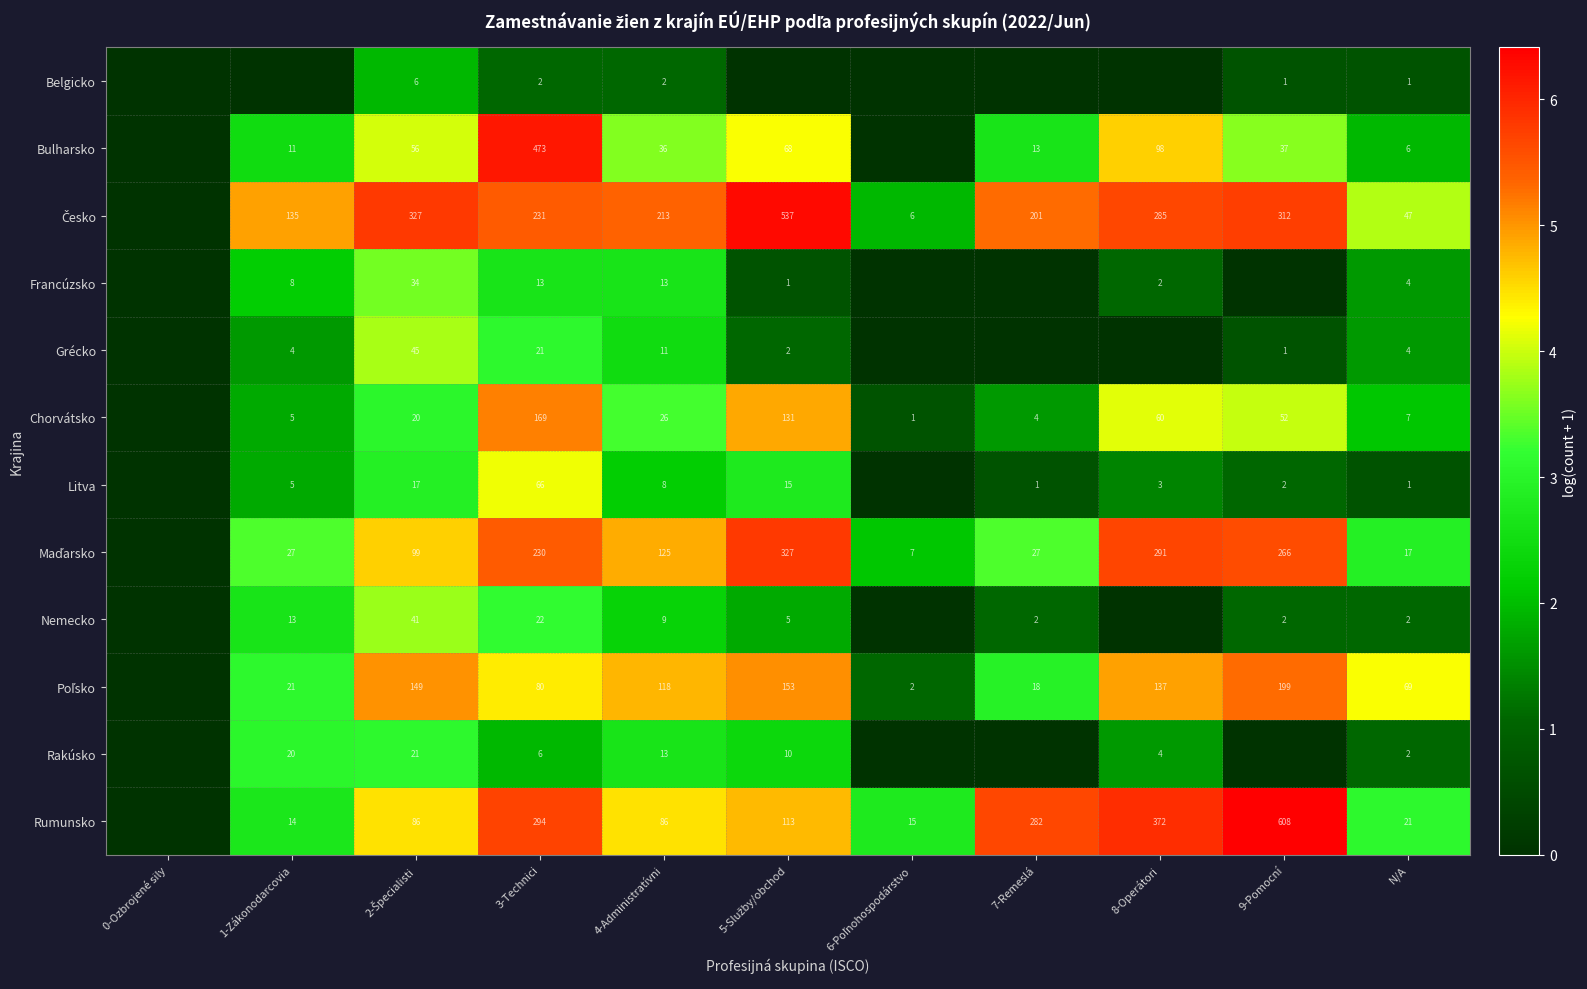

What is the difference between the highest and lowest values at 4-Administratívni?

211